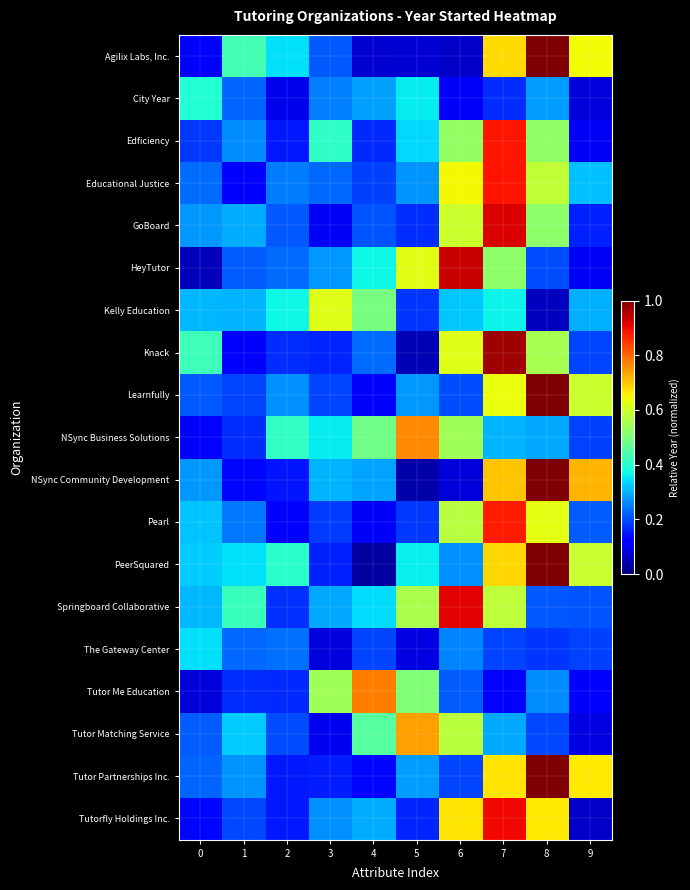

At how many categories does at least one series exceed 0?

10